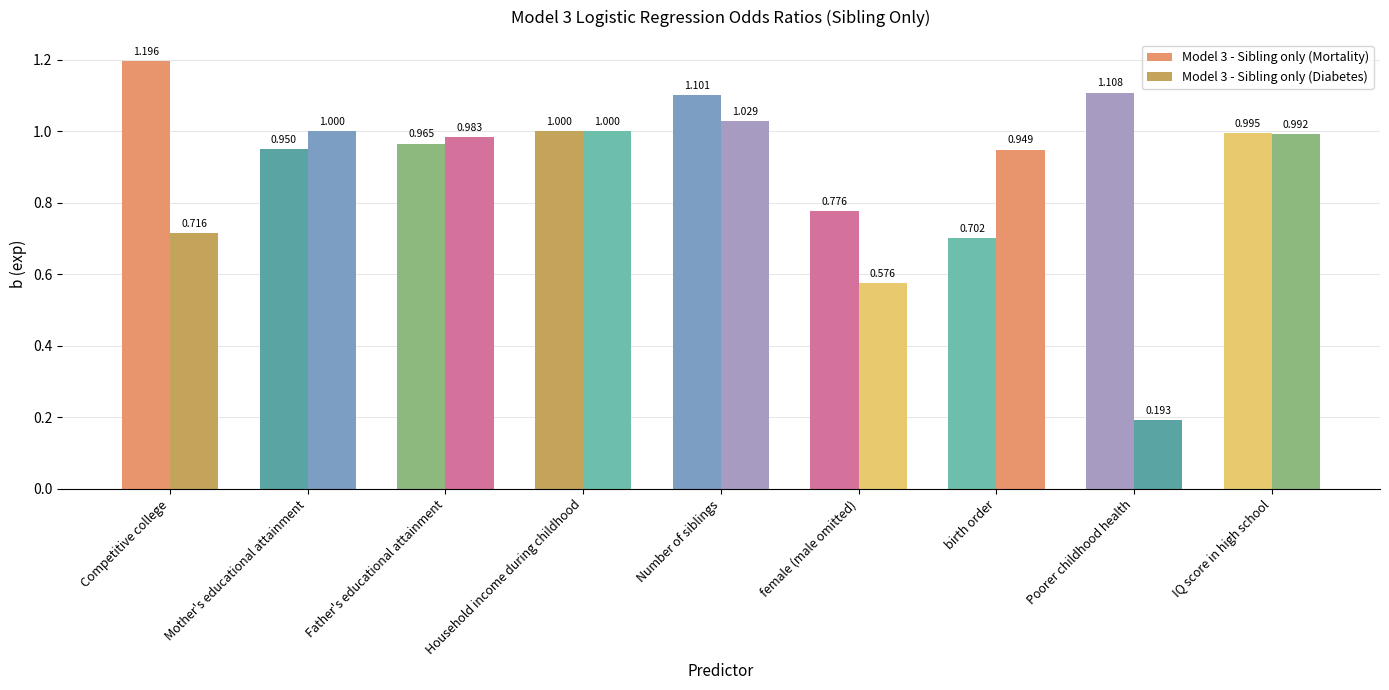

Where is Model 3 - Sibling only (Diabetes) nearest to the value 0?

Poorer childhood health